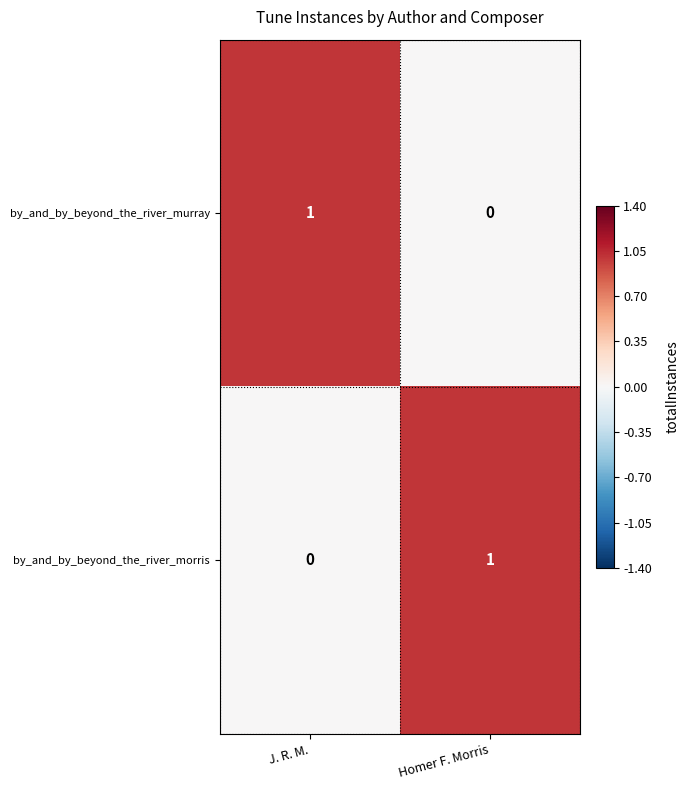

List the labels in order of by_and_by_beyond_the_river_morris value, largest first.

Homer F. Morris, J. R. M.